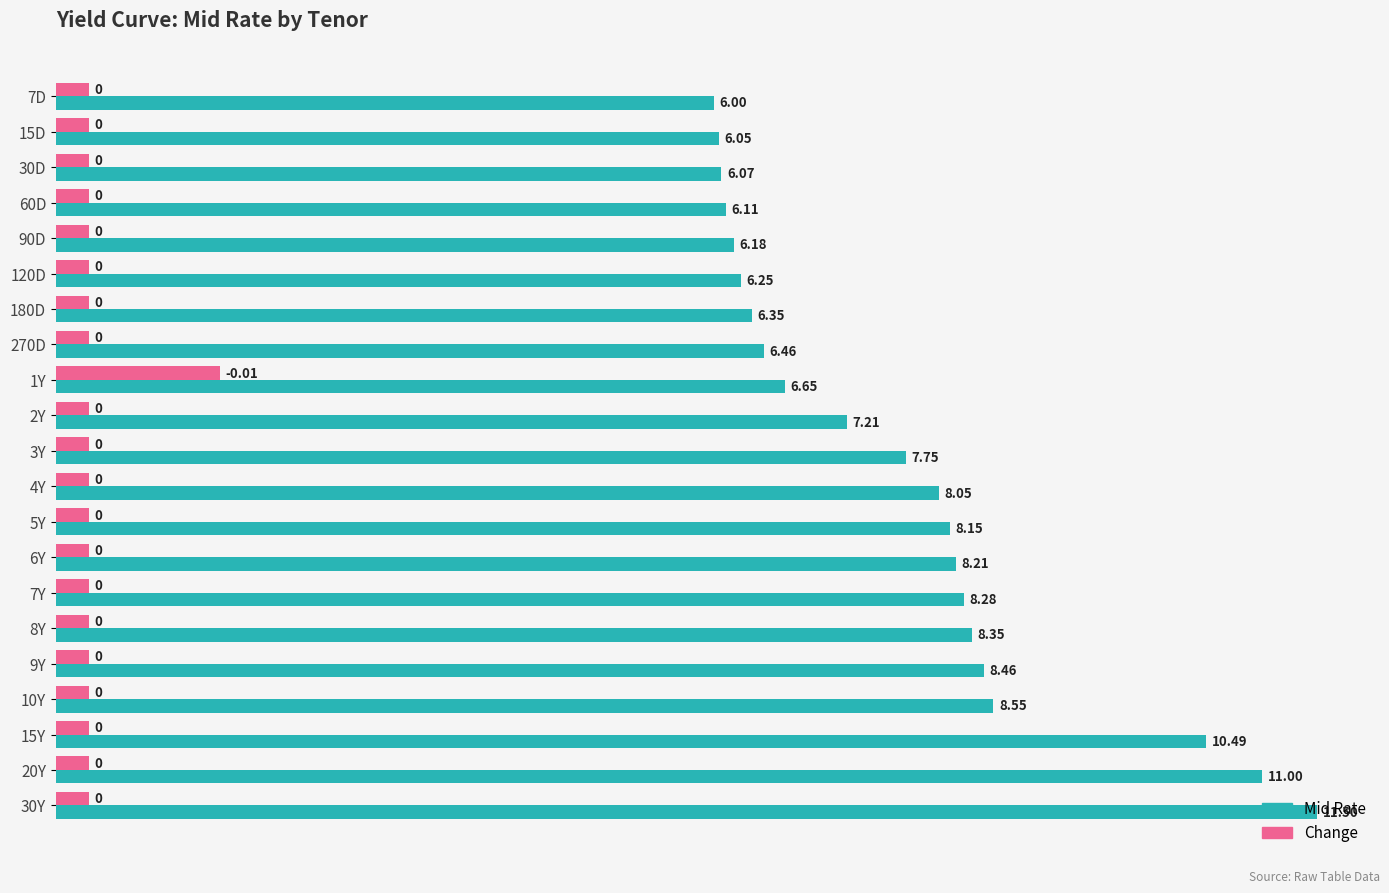

What is the spread (max minus min) of values at 90D?

5.9